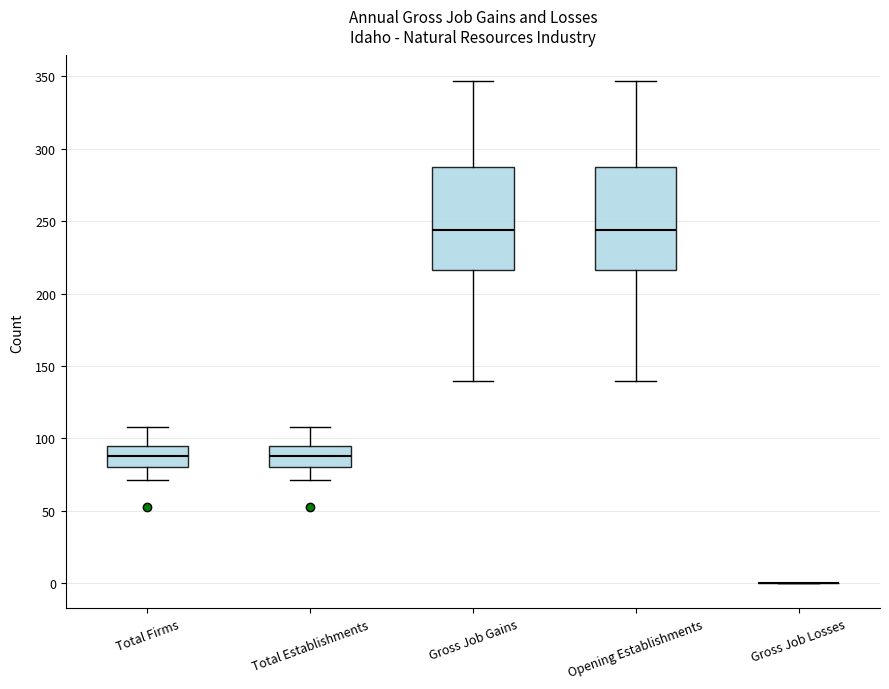

Reading left to right, read every box against the y-axis: the position of its median line, the range the box covers, and the ends of its whiskers. The values are not printed on the chart, so give them approximately, as read against the axis.

Total Firms: median 90, box 80 to 95, whiskers 70 to 110
Total Establishments: median 90, box 80 to 95, whiskers 70 to 110
Gross Job Gains: median 245, box 215 to 290, whiskers 140 to 345
Opening Establishments: median 245, box 215 to 290, whiskers 140 to 345
Gross Job Losses: box collapsed to a line at 0, whiskers 0 to 0